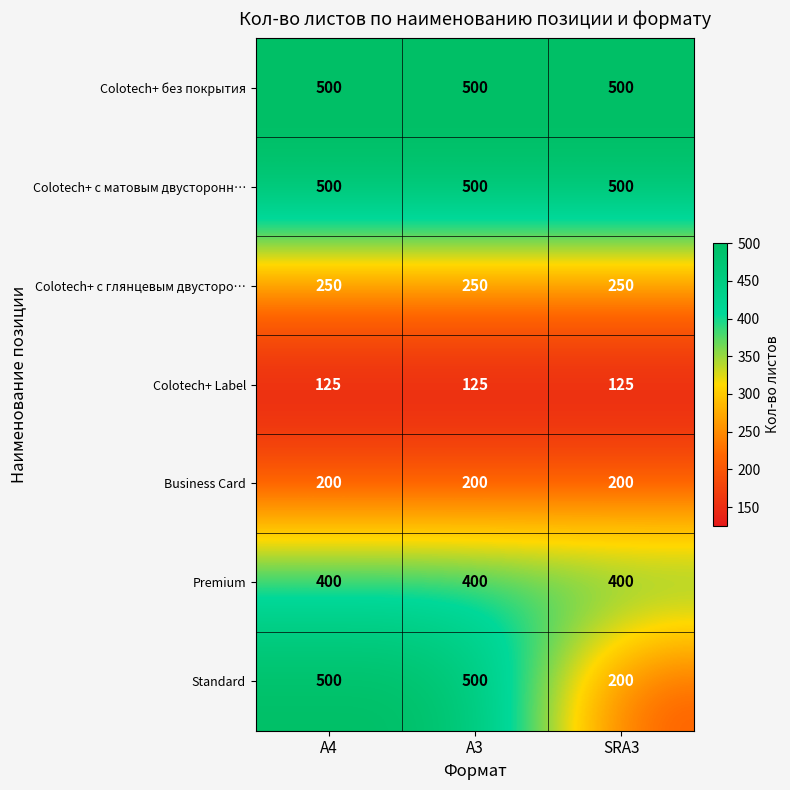

What is the highest value of the Colotech+ c глянцевым двусторо… series?

250